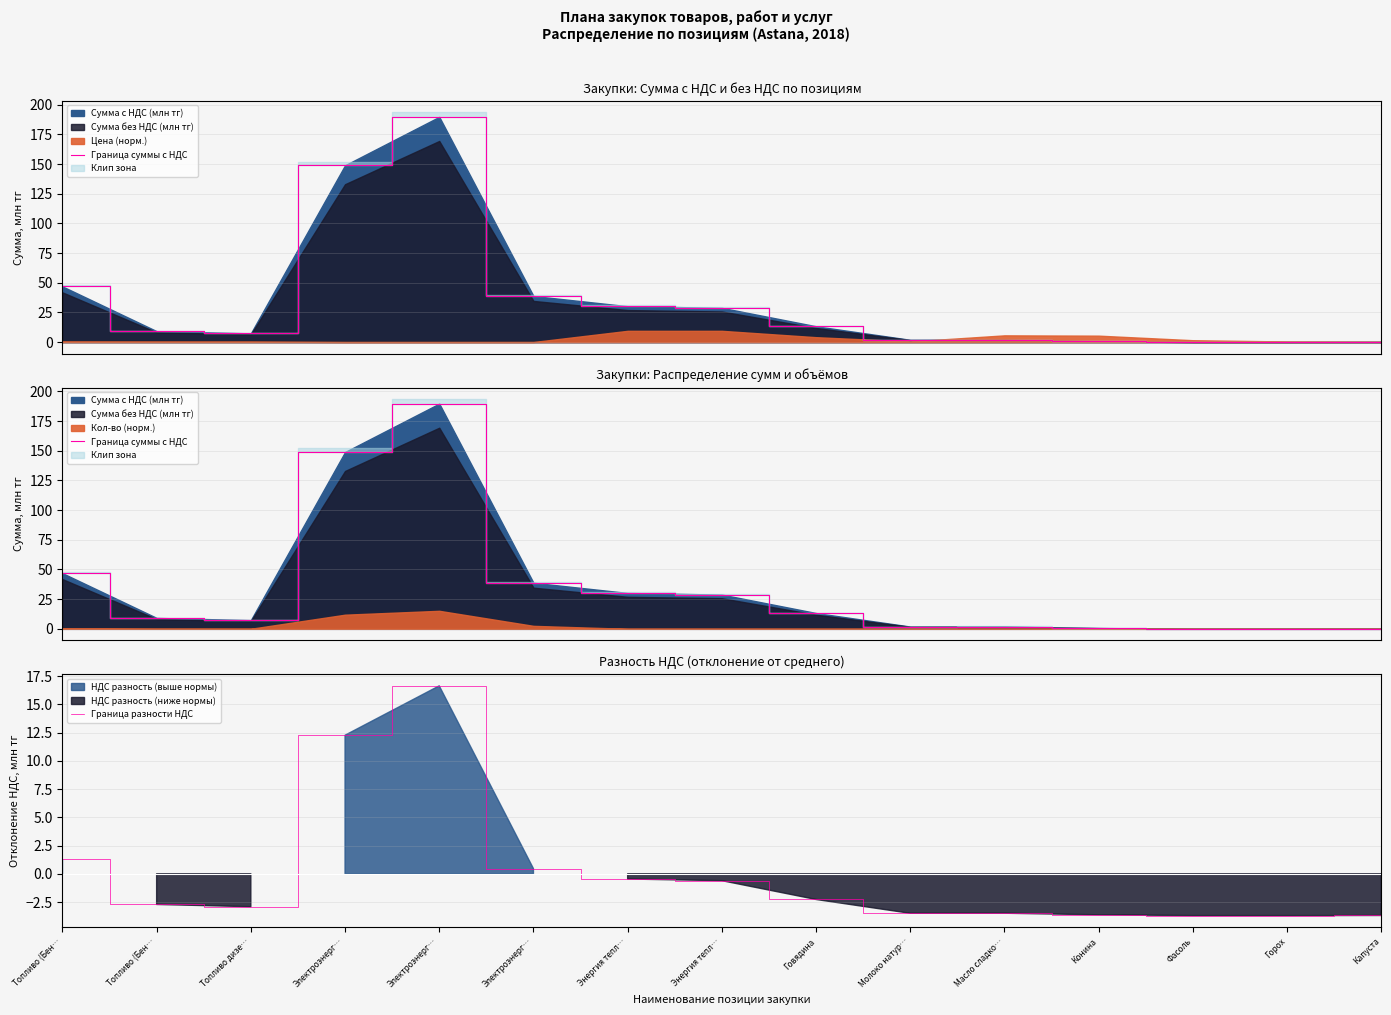

At which category is the sum across all series the highest?

Электроэнерг…